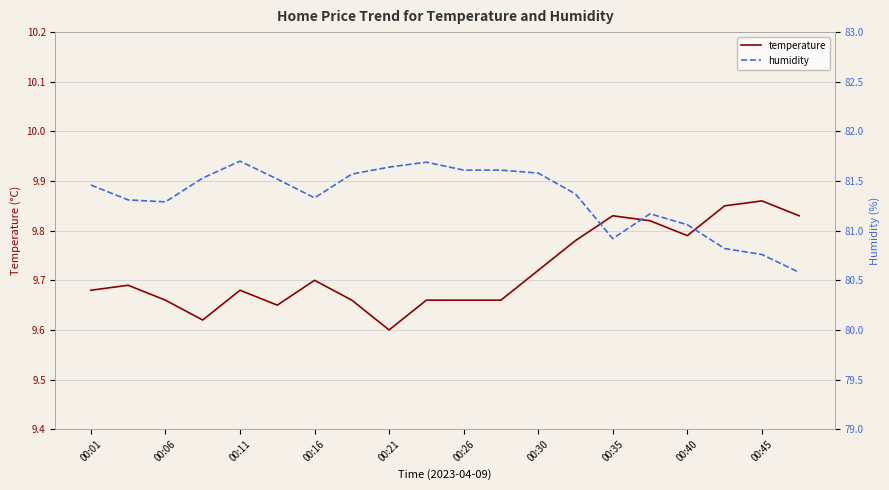

What is the difference between the maximum and second lowest values in the humidity series?

0.9